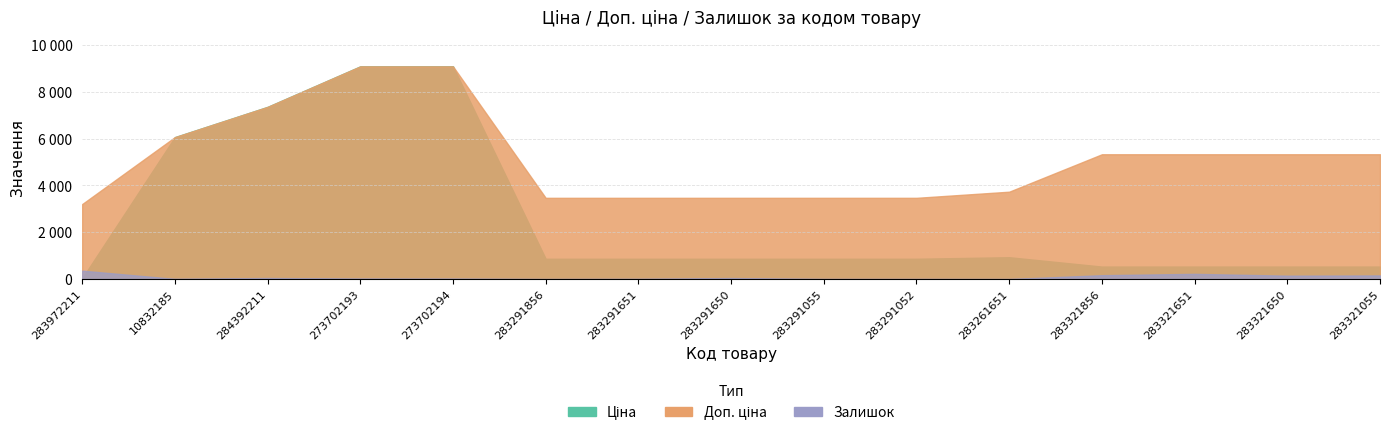

Where is Ціна nearest to the value 4562?

10832185